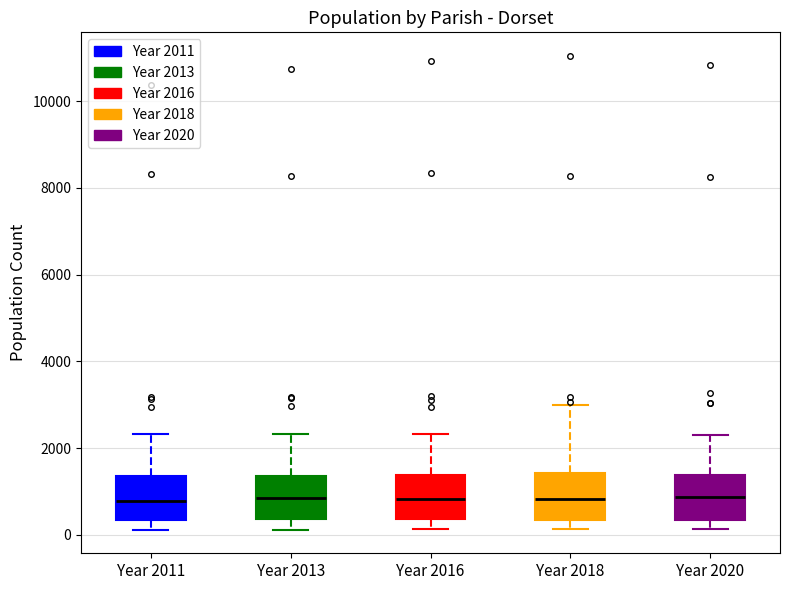

Reading left to right, transcribe this box plot: for each box, give where its median line is, the range the box spans, and where its two whiskers end, as read against the y-axis. The values are not printed on the chart, so give them approximately, as read against the axis.

Year 2011: median 800, box 400 to 1400, whiskers 200 to 2400
Year 2013: median 800, box 400 to 1400, whiskers 200 to 2400
Year 2016: median 800, box 400 to 1400, whiskers 200 to 2400
Year 2018: median 800, box 400 to 1400, whiskers 200 to 3000
Year 2020: median 800, box 400 to 1400, whiskers 200 to 2200